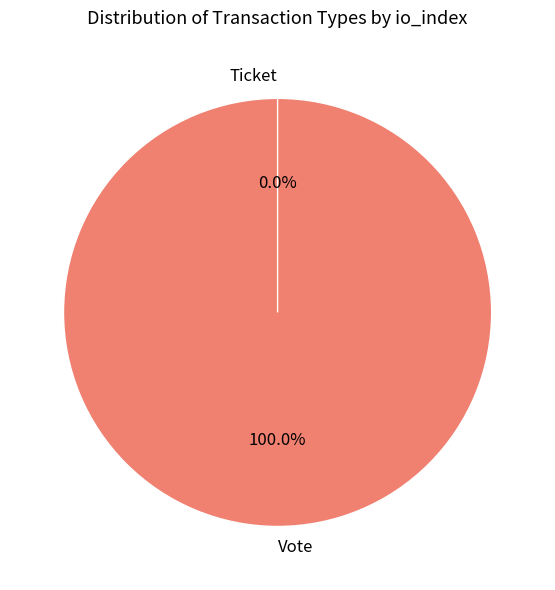

Which category has the biggest portion of the pie?

Vote